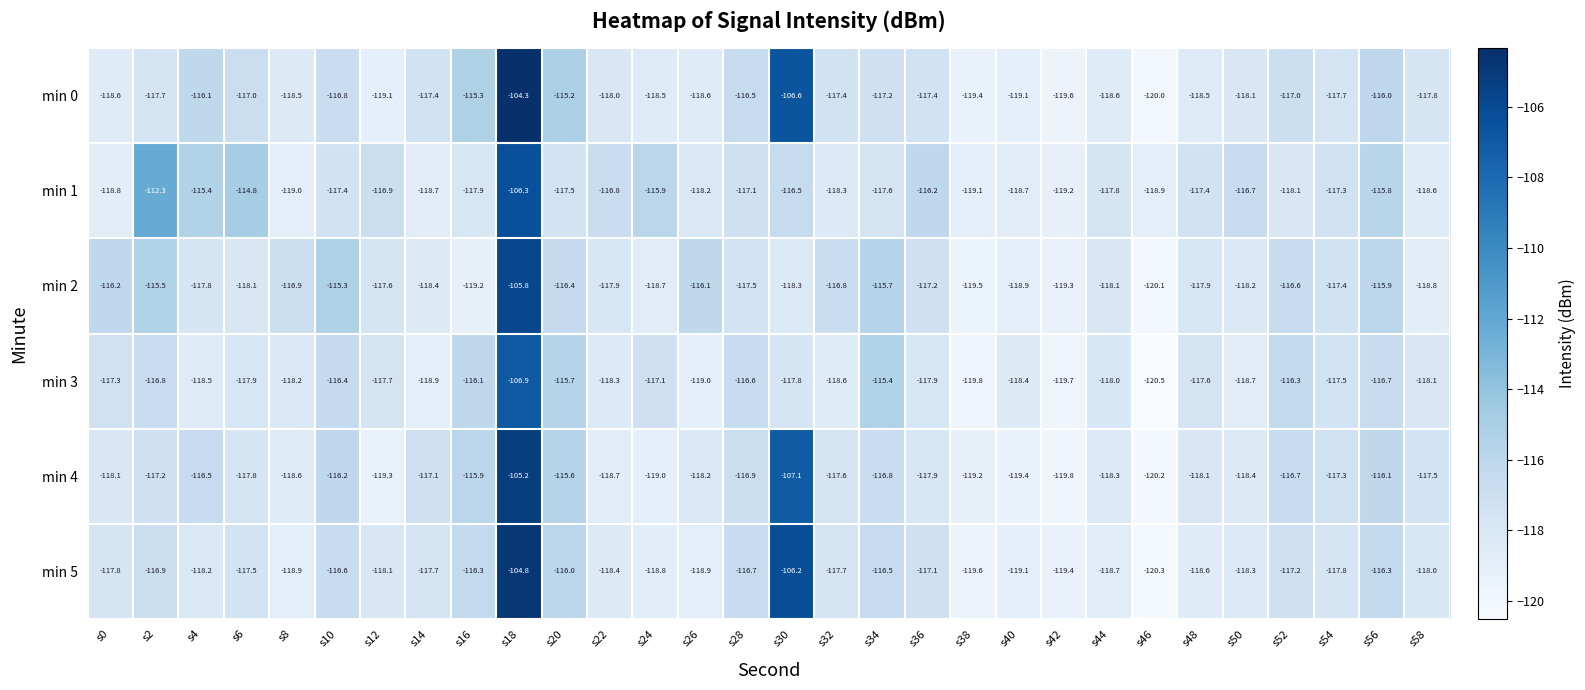

What is the total value across all series at s34?

-699.2